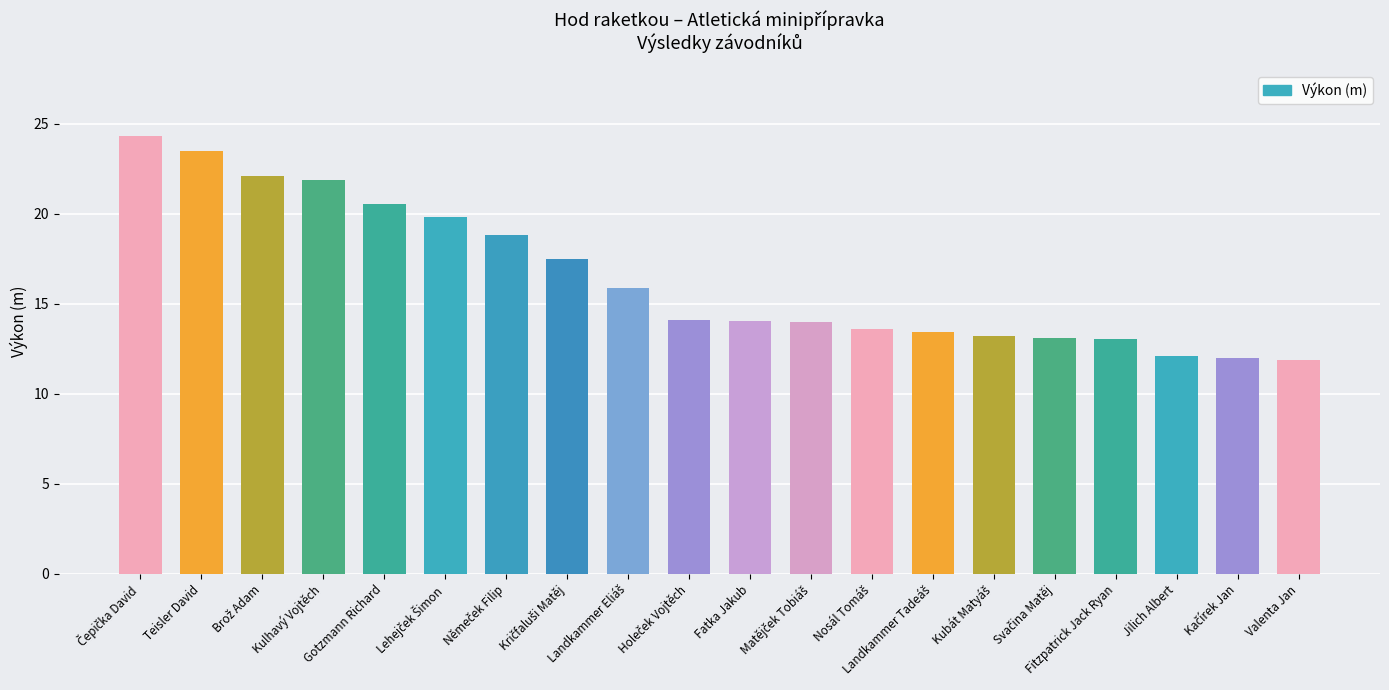

What is the value of the 19th bar from the left?

12.0